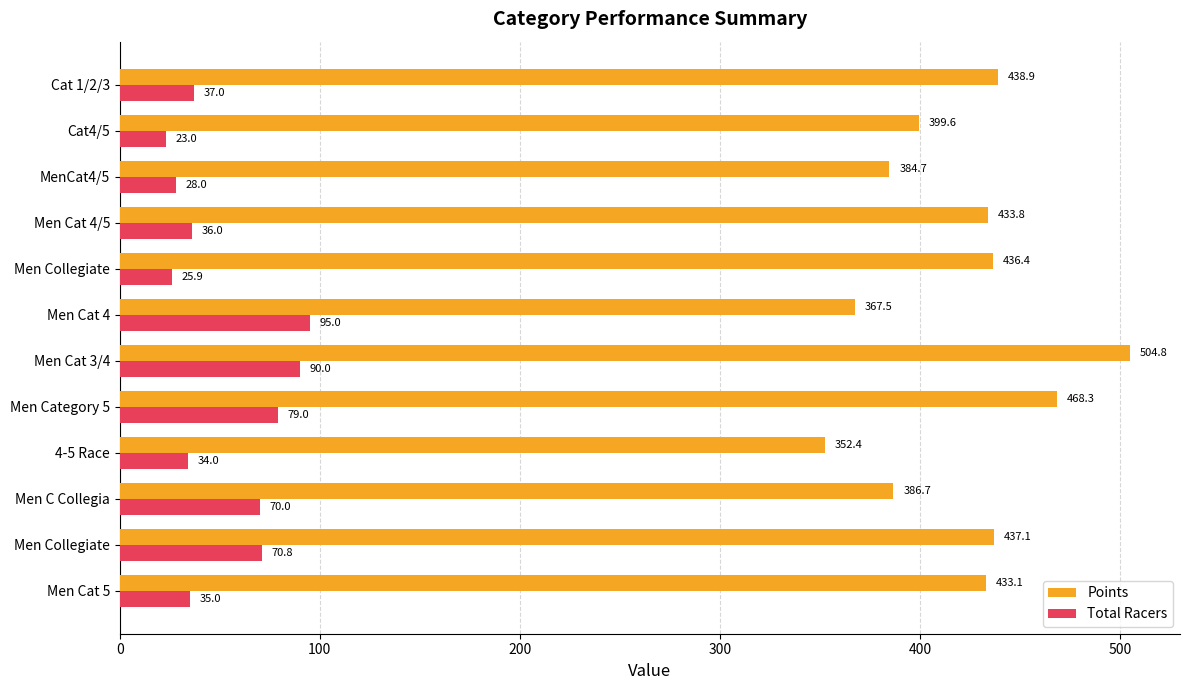

What are all the series names shown in the legend?

Points, Total Racers